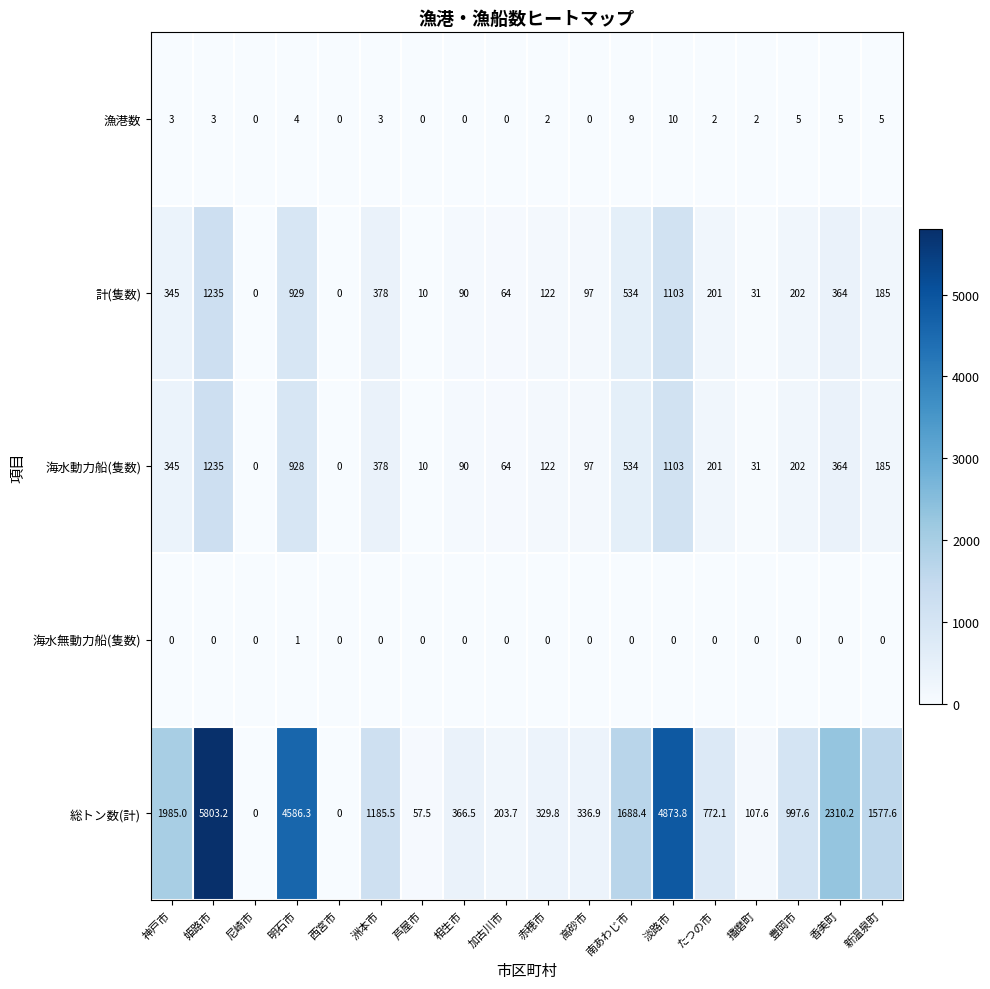

Which series has the largest total across all categories?

総トン数(計)